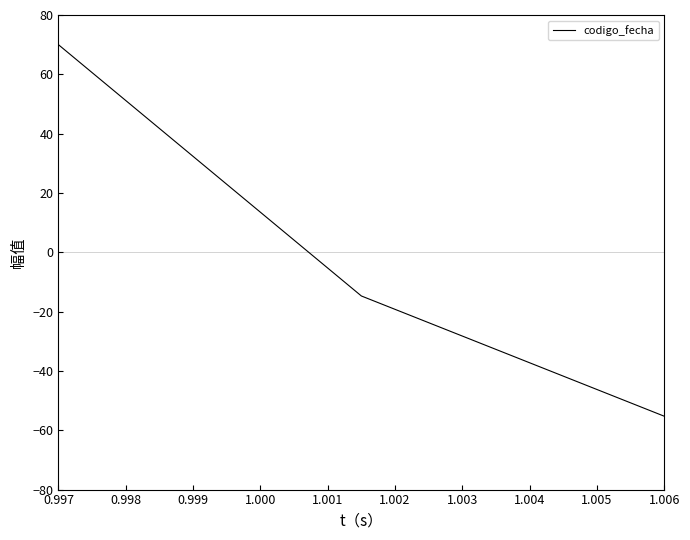

Reading left to right, extract all data points from this chart.

70.0	-14.7	-55.3